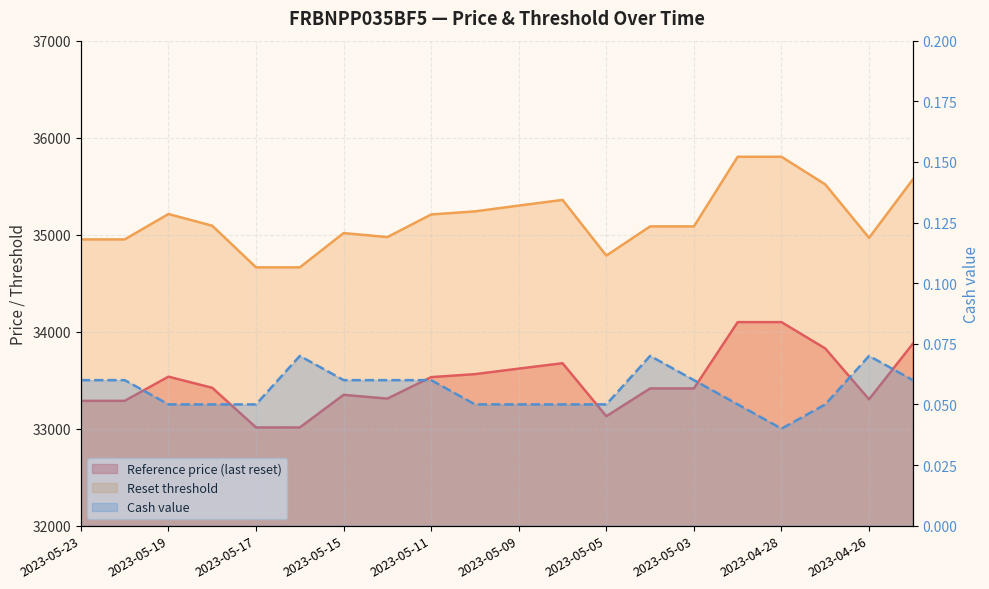

True or false: Cash value has a value of 0.1 at 2023-05-23.

True